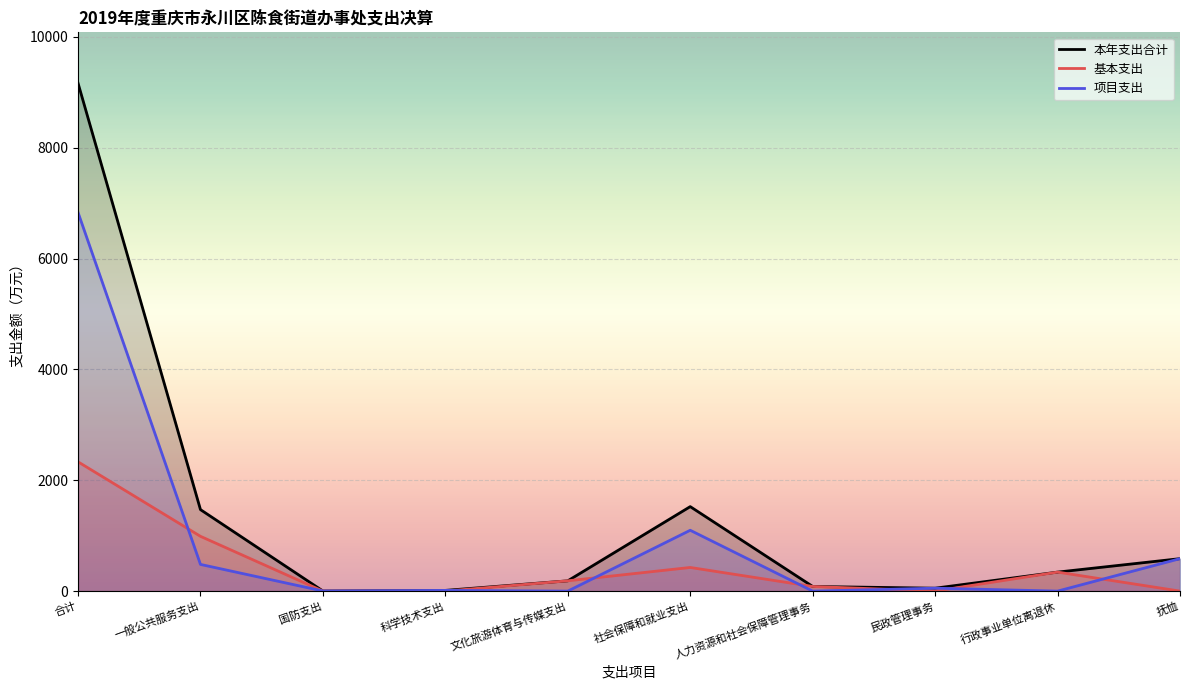

How many values in the 本年支出合计 series are below 342?

5